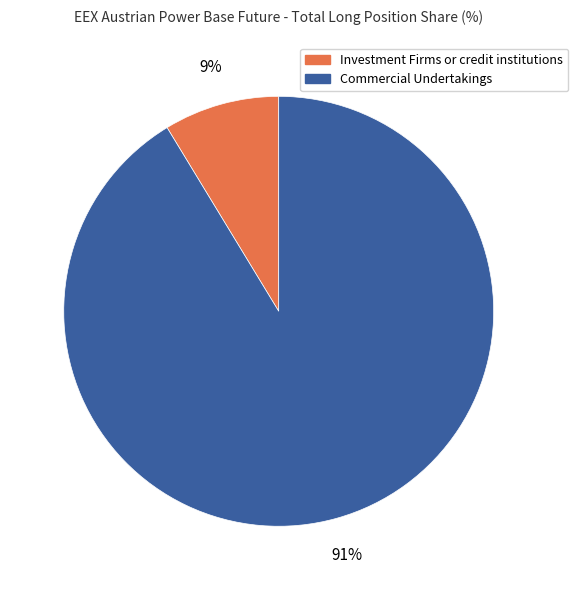

What is the largest slice in the pie chart?

Commercial Undertakings